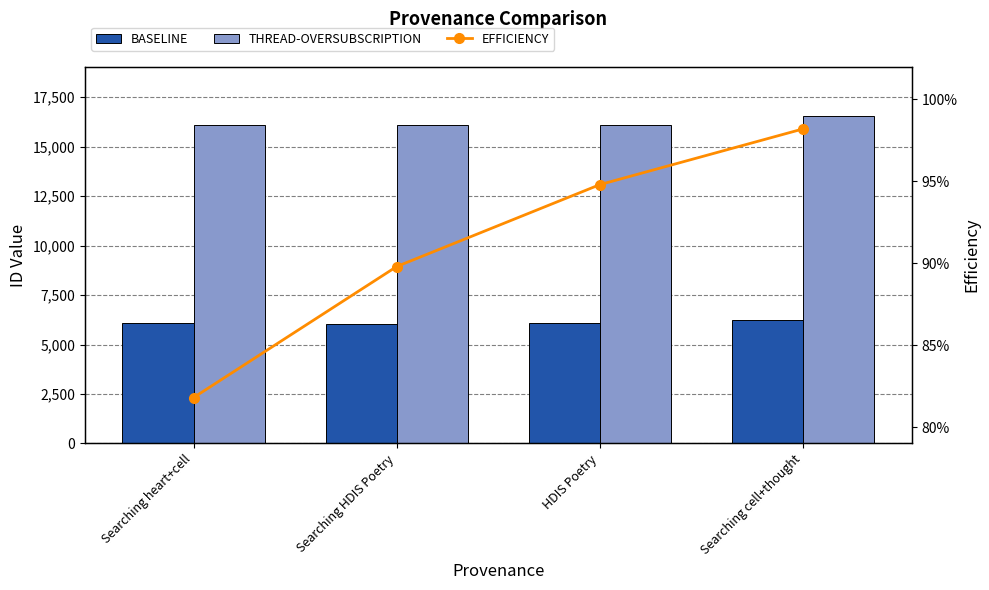

Which series has the largest range (max minus min)?

THREAD-OVERSUBSCRIPTION